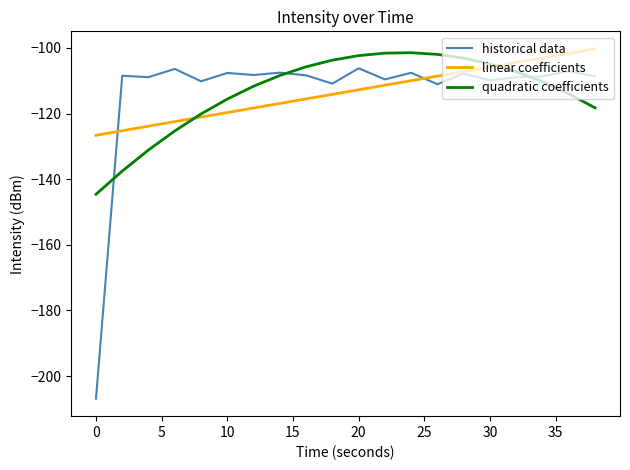

What is the minimum value shown in the chart?

-206.9